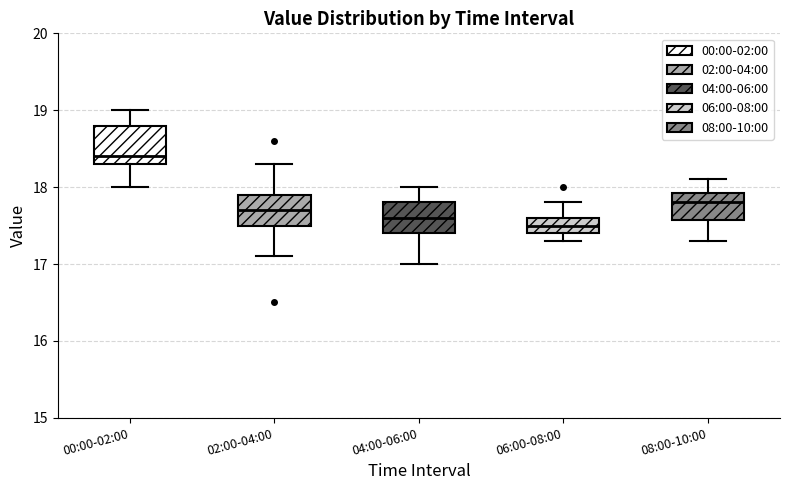

Where is the lower edge of the box for 04:00-06:00 on the y-axis? The values are not printed on the chart, so give them approximately, as read against the axis.

17.4